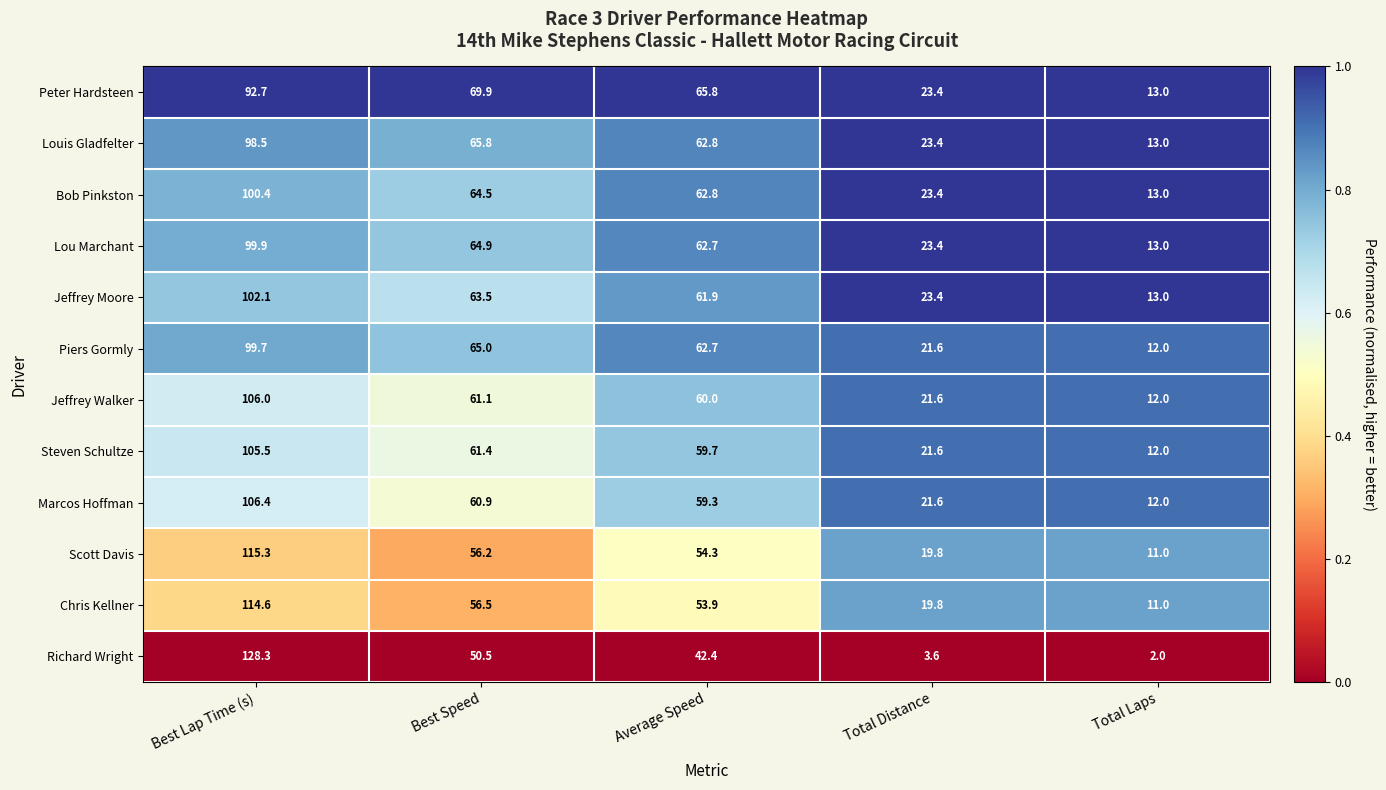

Which label corresponds to the smallest value in the chart?

Total Laps